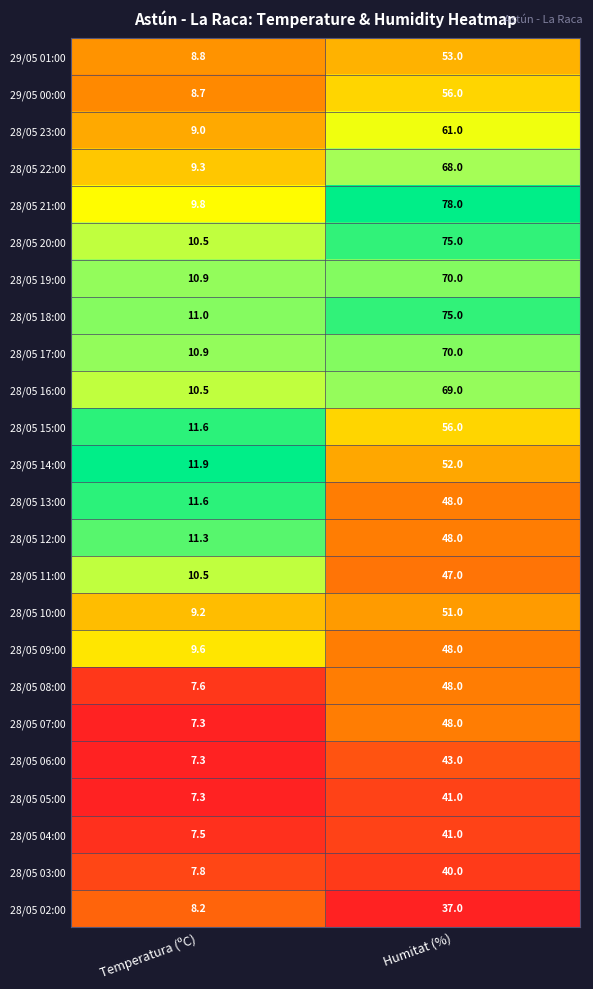

Where is 29/05 01:00 nearest to the value 30?

Temperatura (ºC)